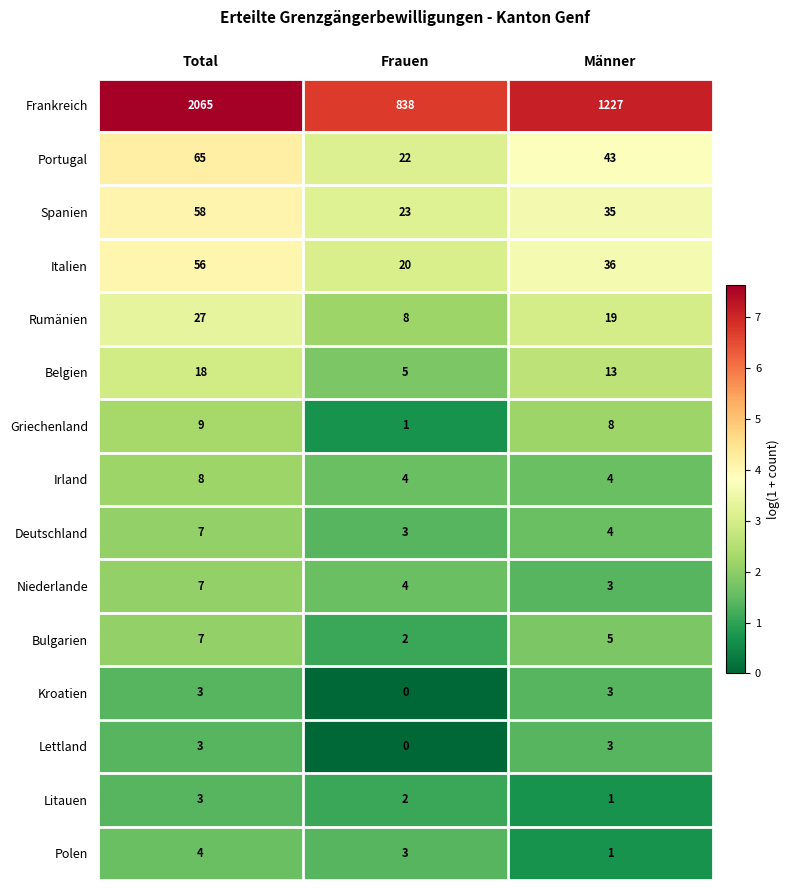

Which series has the widest spread of values?

Frankreich